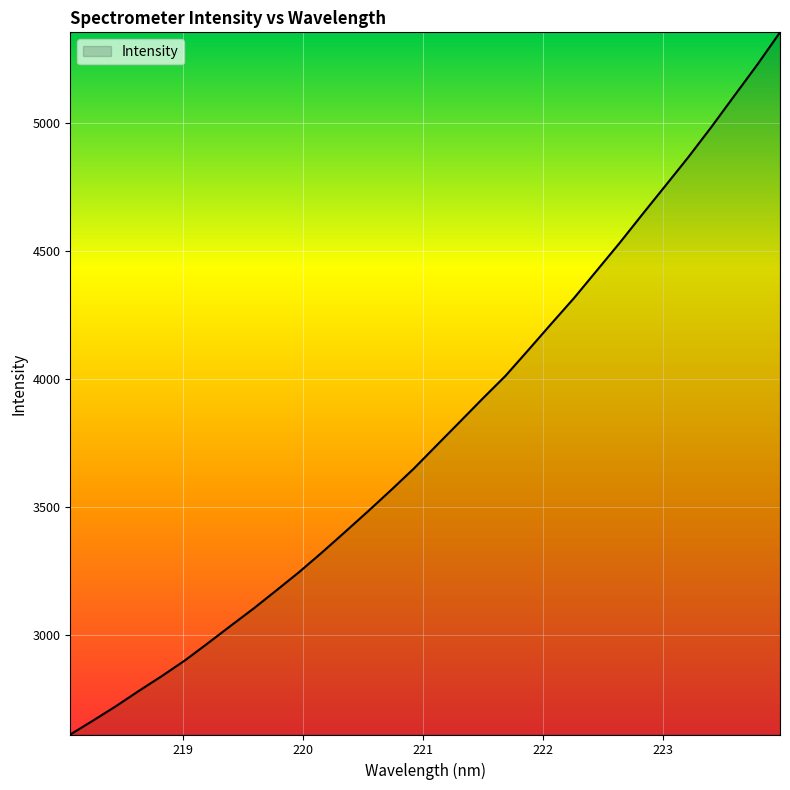

What is the greatest value displayed?

5355.0